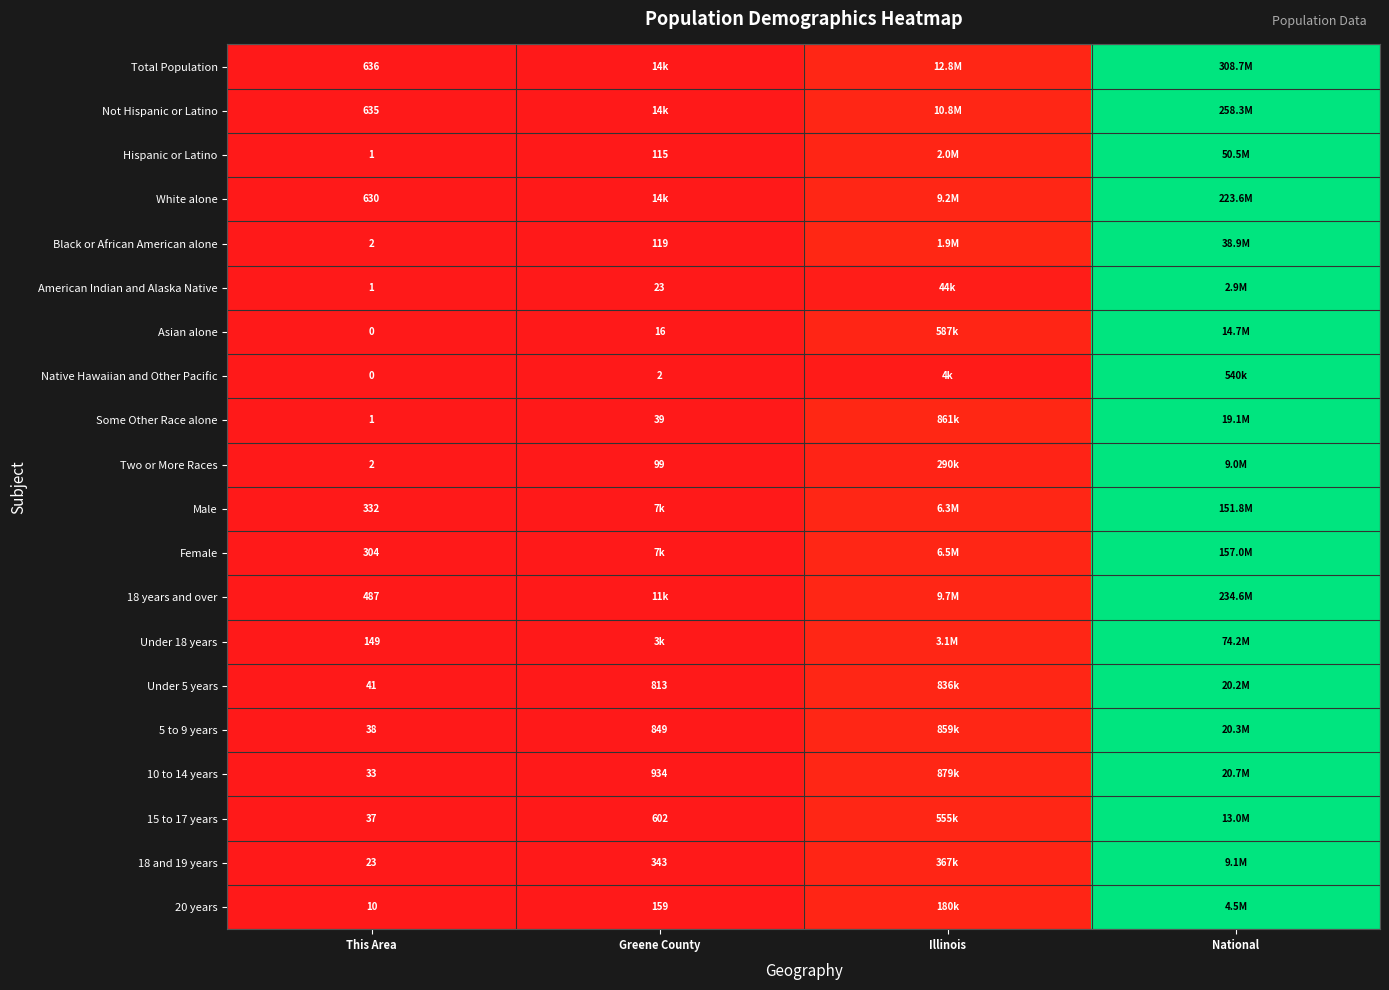

Which has a higher value, Greene County or Illinois?

Illinois